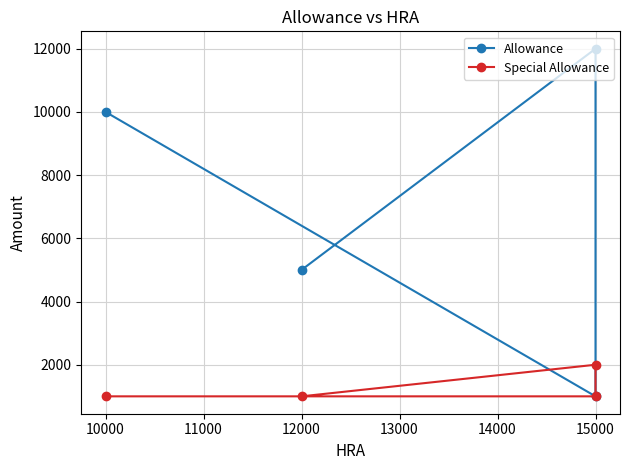

List the series in order of their peak value, lowest first.

Special Allowance, Allowance